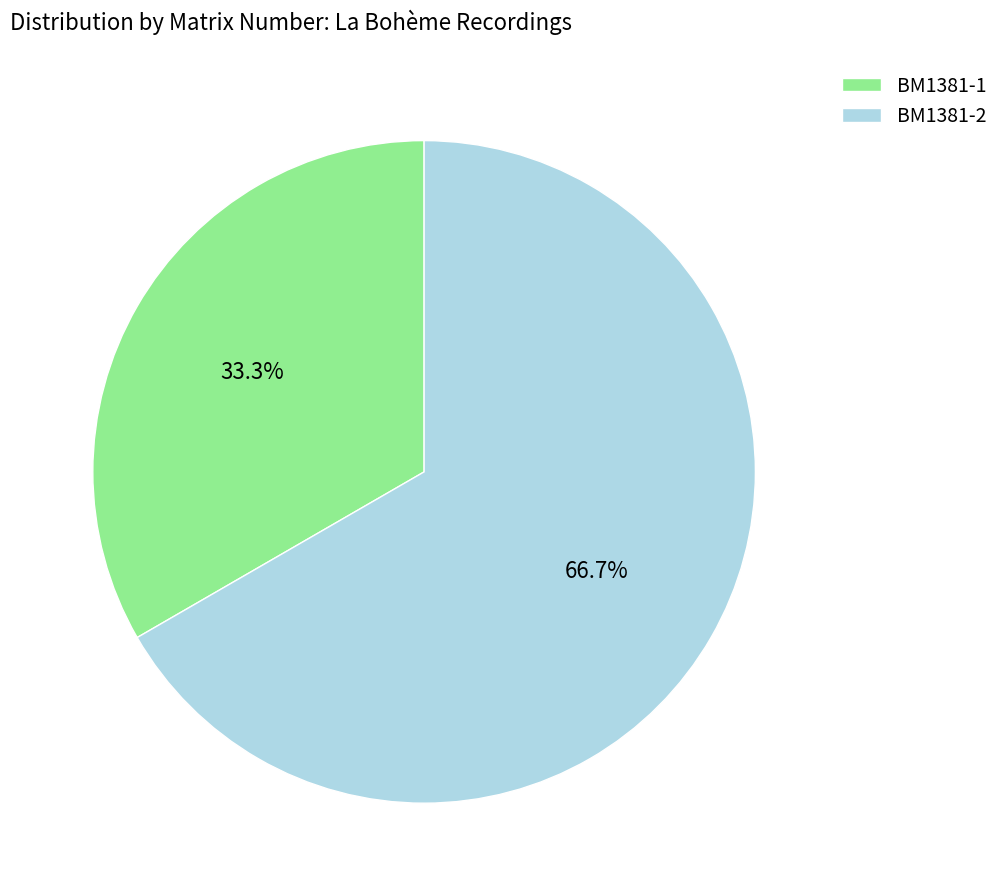

What portion of the pie excludes BM1381-2?

33.3%